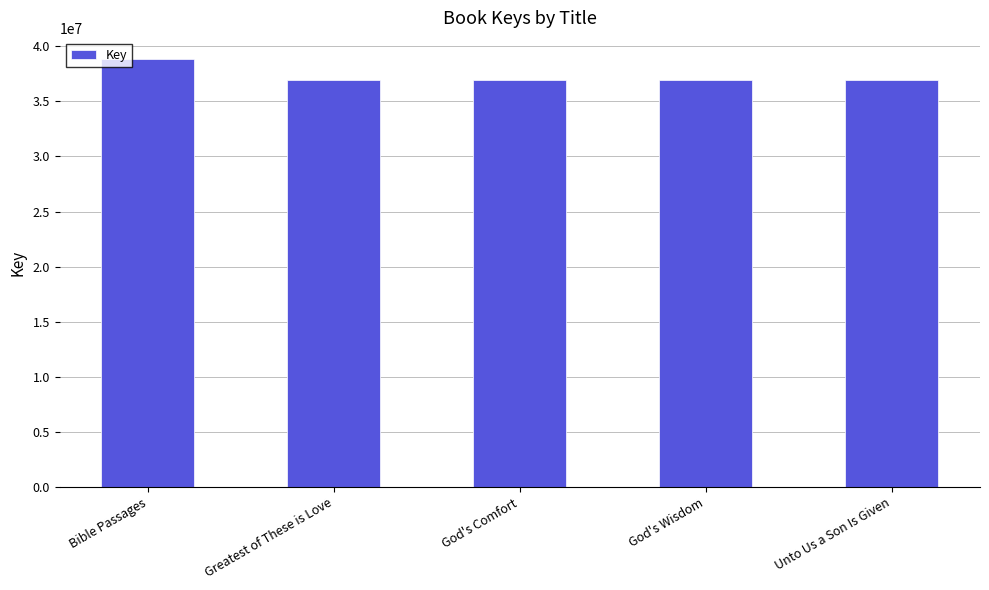

Approximately how many times larger is the value at Unto Us a Son Is Given compared to Greatest of These is Love?

1.0